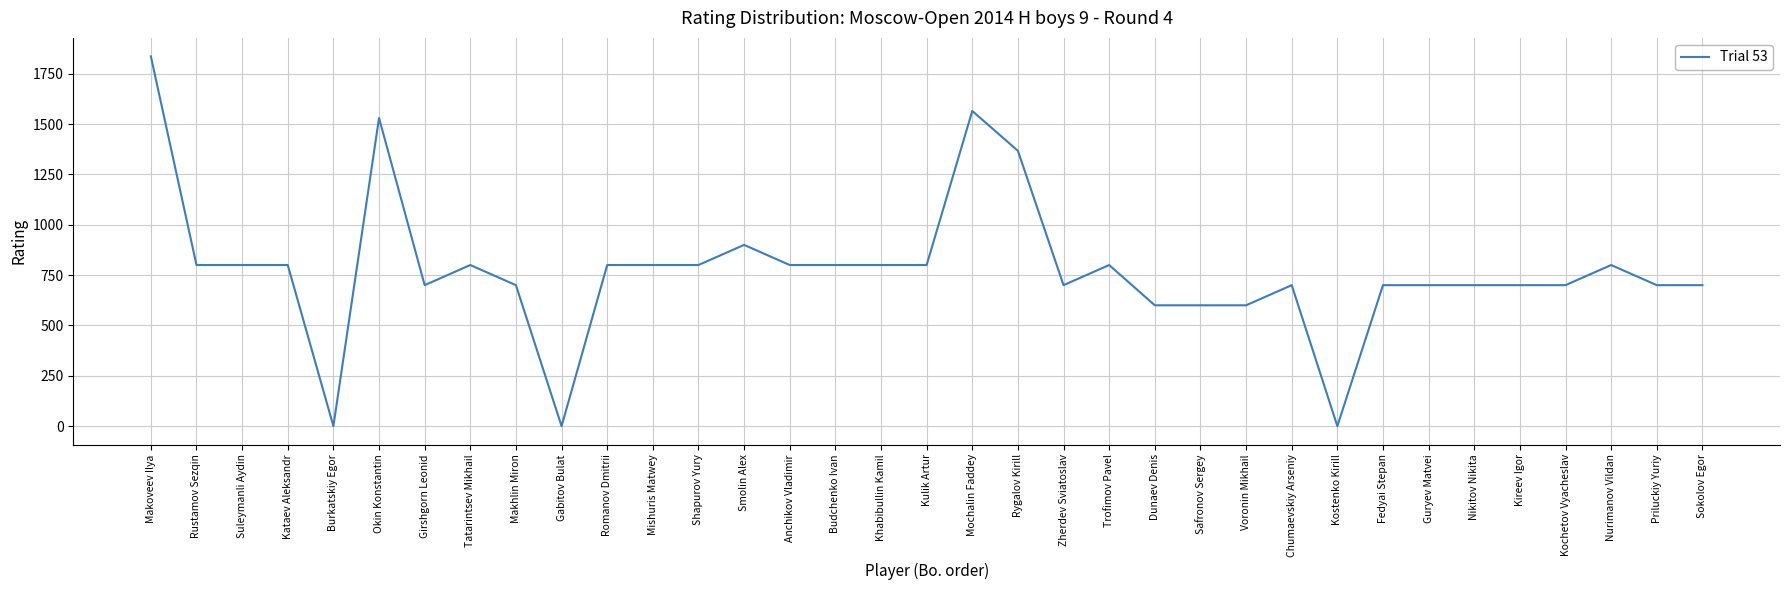

At which category does the chart reach its peak across all series?

Makoveev Ilya